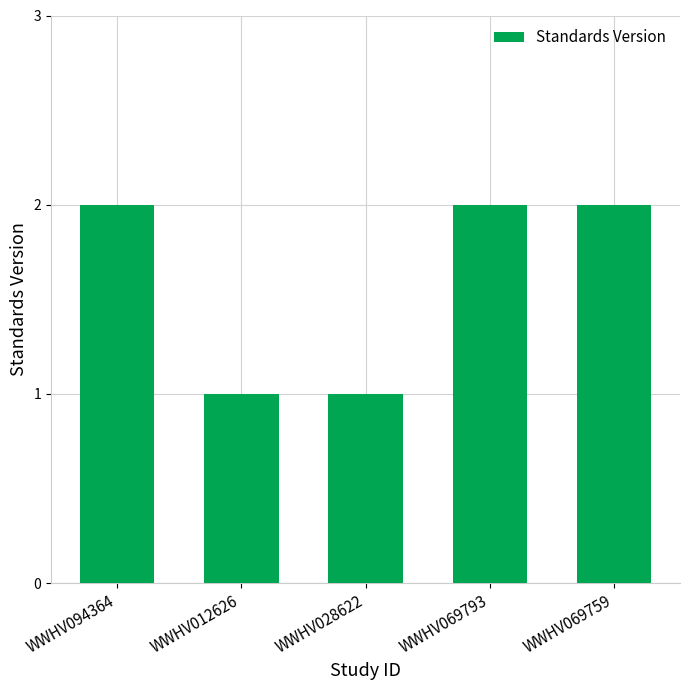

What is the sum of the values at WWHV069759 and WWHV094364?

4